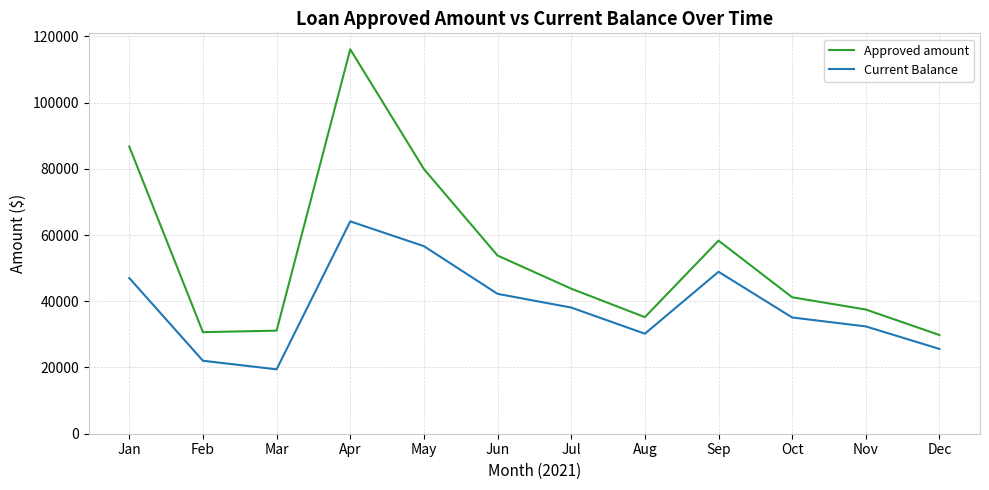

At which label does Approved amount reach its peak?

Apr